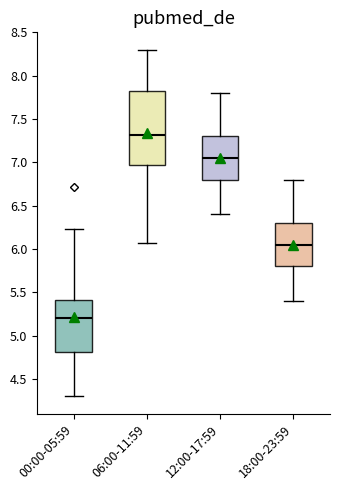

Which box is the tallest, from its lower edge to its upper edge?

06:00-11:59